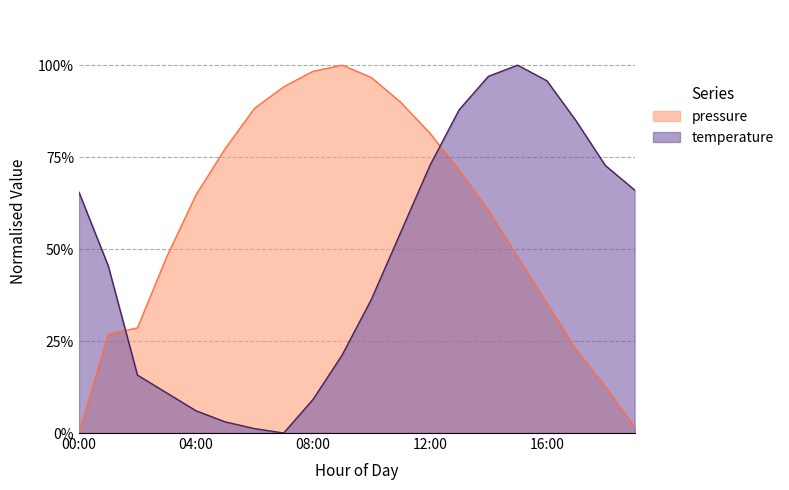

Rank the series by their average value, from lowest to highest.

temperature, pressure